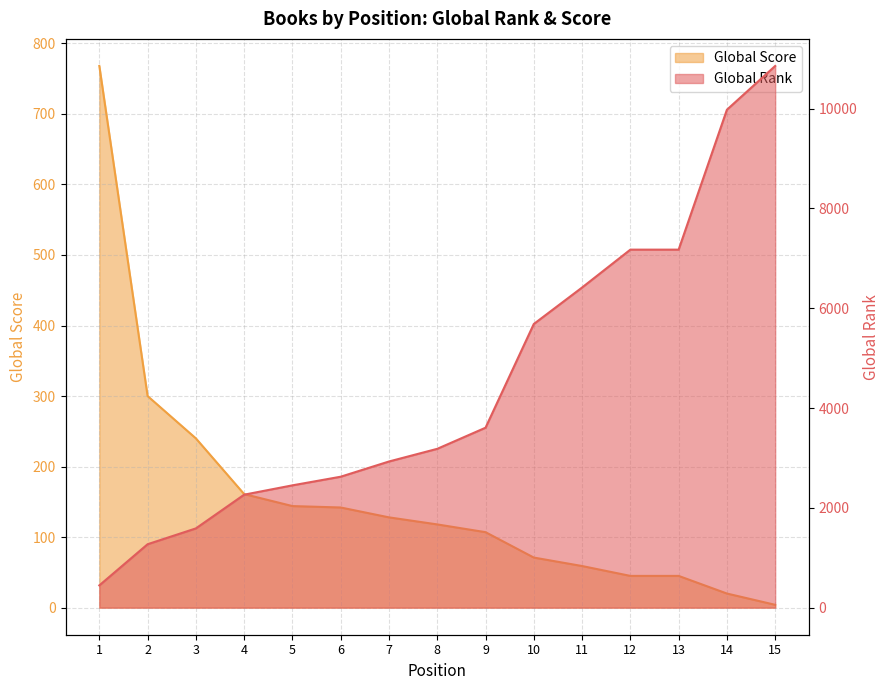

At which label does Global Rank reach its peak?

15